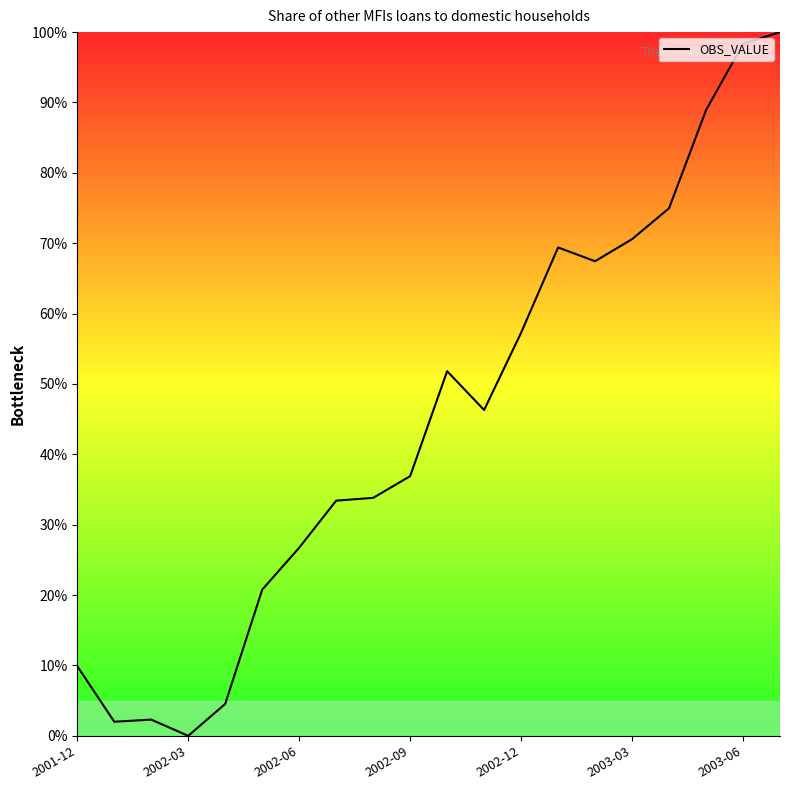

What is the greatest value displayed?

100.0